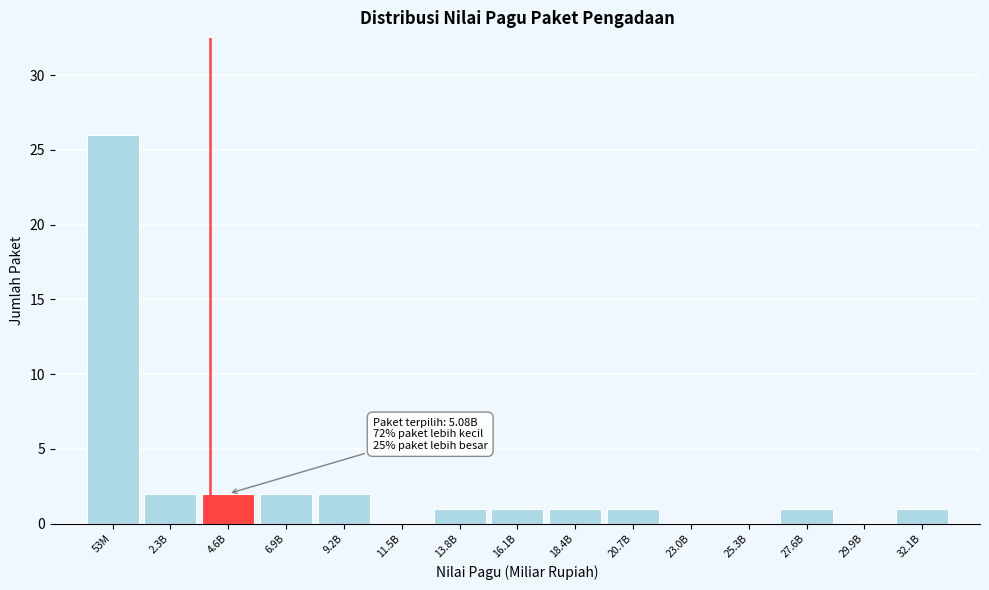

Reading left to right, list all the values displayed in this chart.

53M=26	2.3B=2	4.6B=2	6.9B=2	9.2B=2	11.5B=0	13.8B=1	16.1B=1	18.4B=1	20.7B=1	23.0B=0	25.3B=0	27.6B=1	29.9B=0	32.1B=1